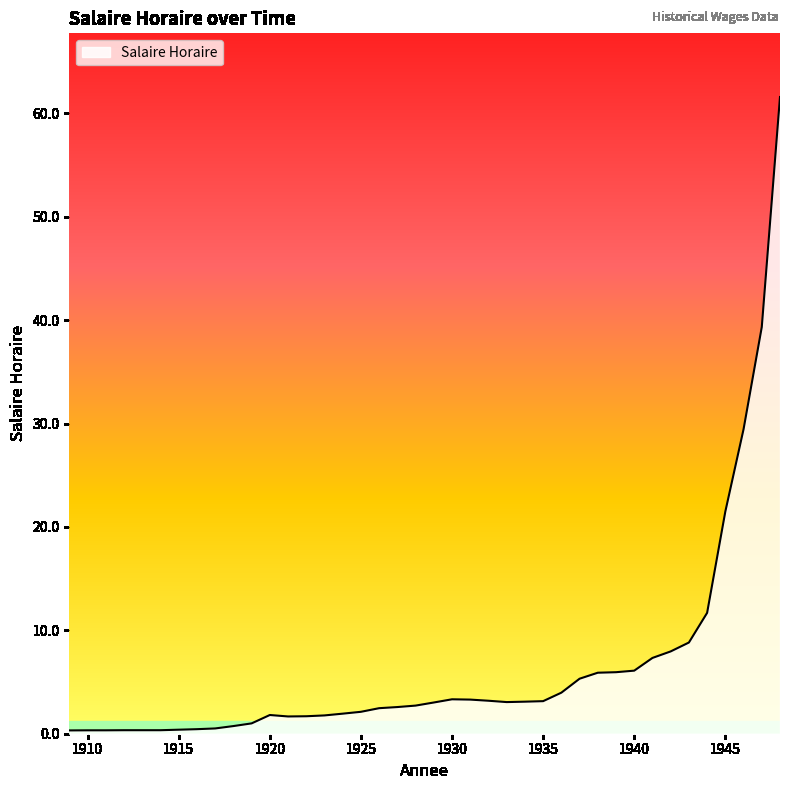

What is the difference between the second highest and second lowest values?

39.0